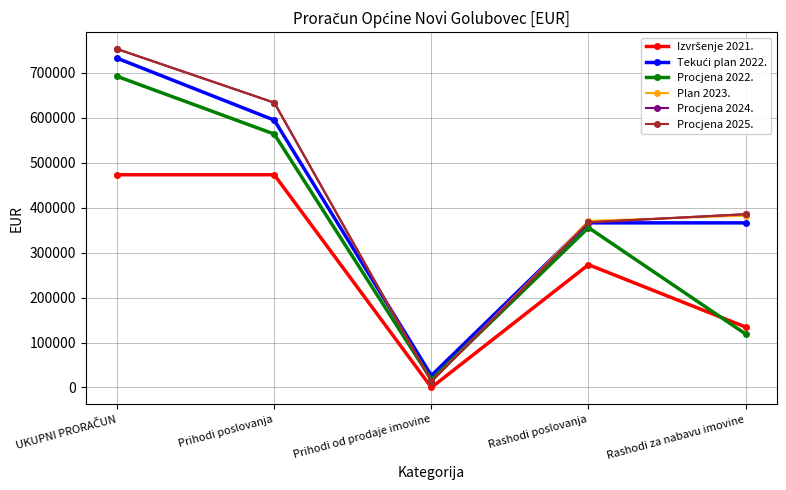

Is this an area chart (filled region under the line)?

No